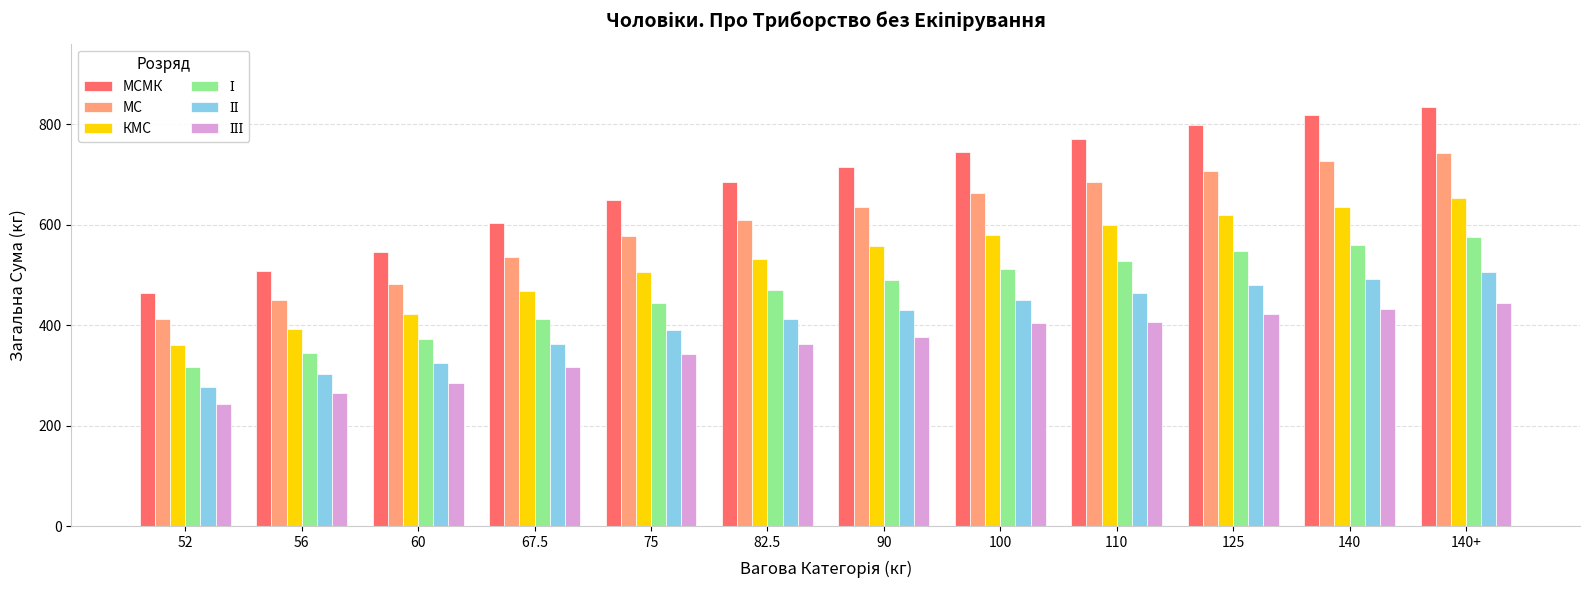

Which category has the lowest value across all series?

52